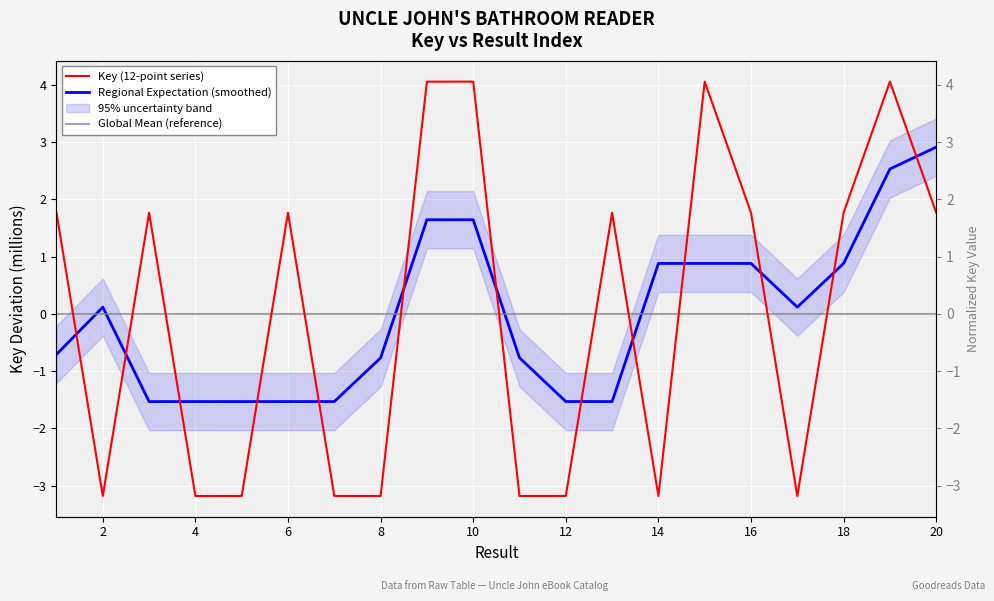

True or false: the data shows -3.2 at 12.

True